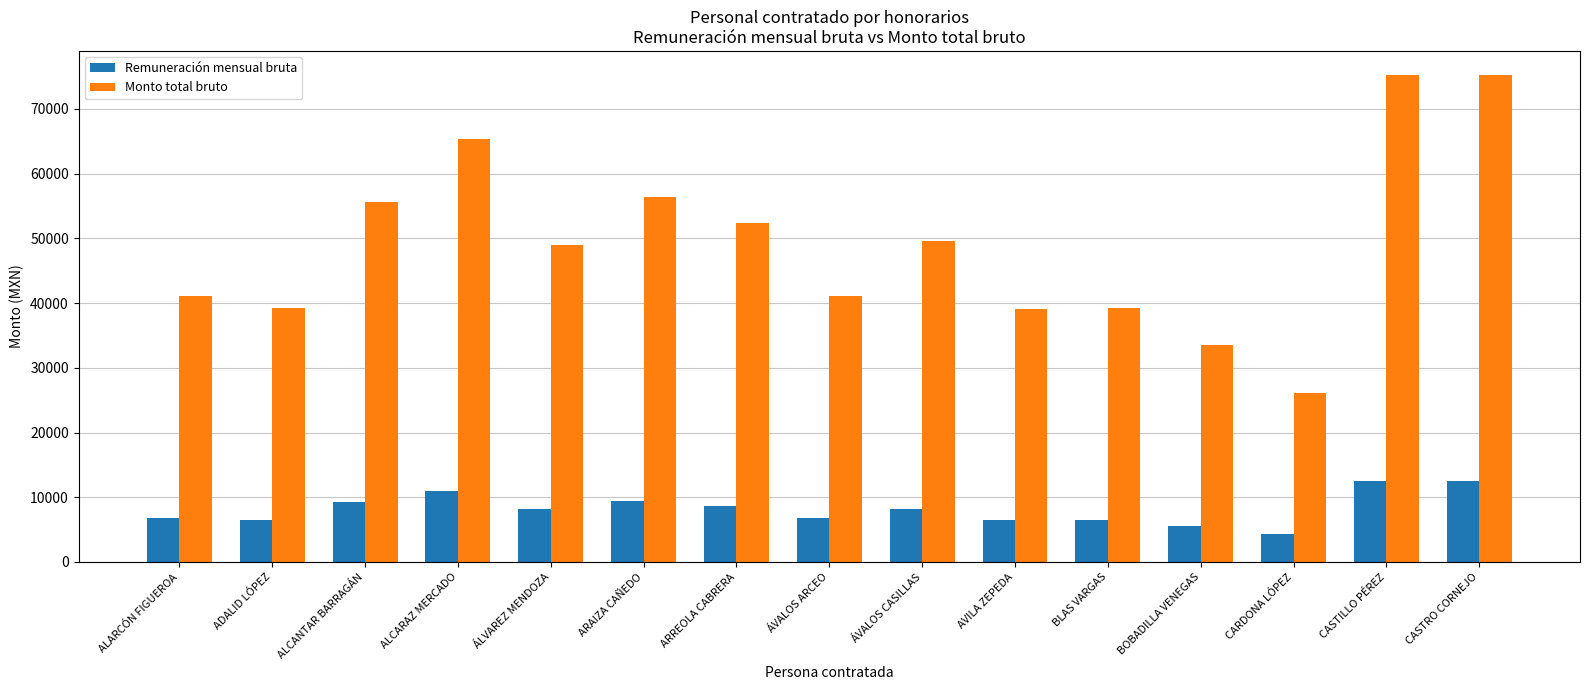

The Monto total bruto series shows 49035.6 at ÁLVAREZ MENDOZA. True or false?

True